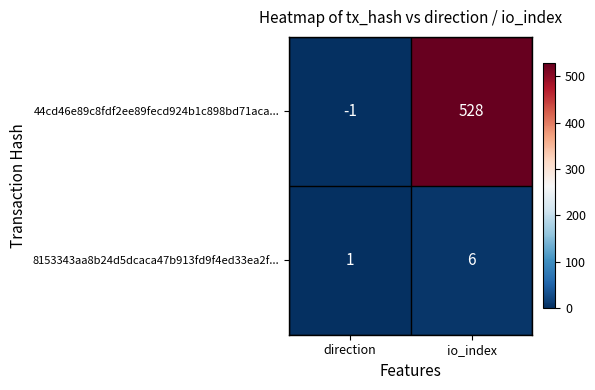

Rank the series at io_index from lowest to highest value.

8153343aa8b24d5dcaca47b913fd9f4ed33ea2f..., 44cd46e89c8fdf2ee89fecd924b1c898bd71aca...